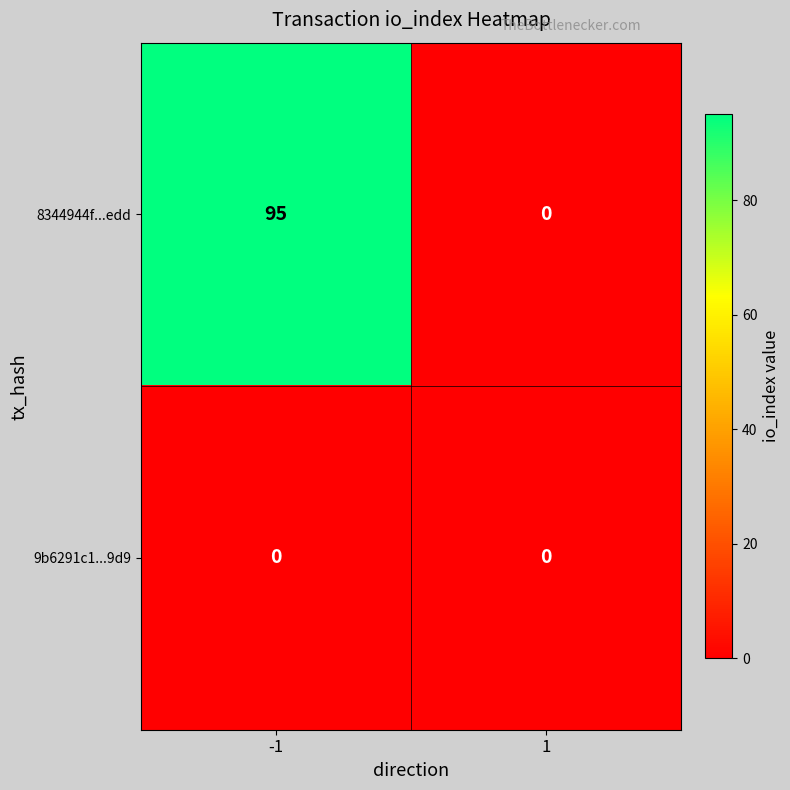

Which series changed the most between -1 and 1?

8344944f...edd